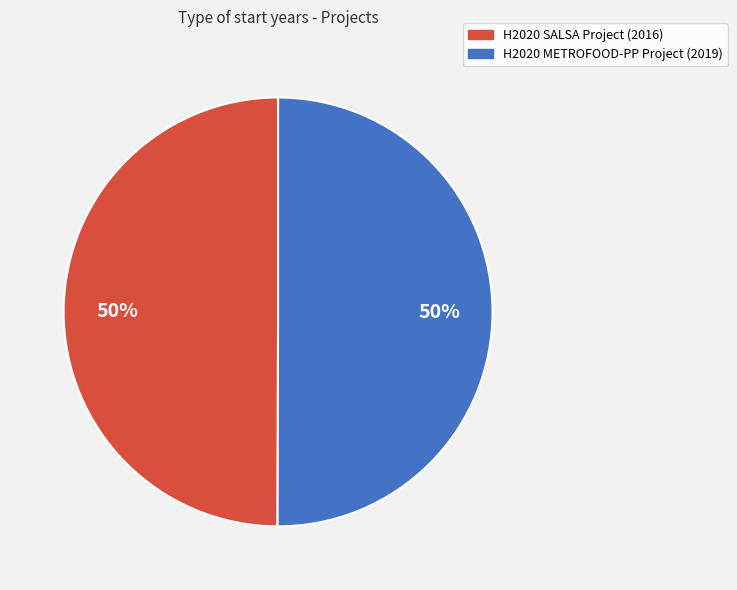

True or false: H2020 SALSA Project accounts for 43% of the total.

False